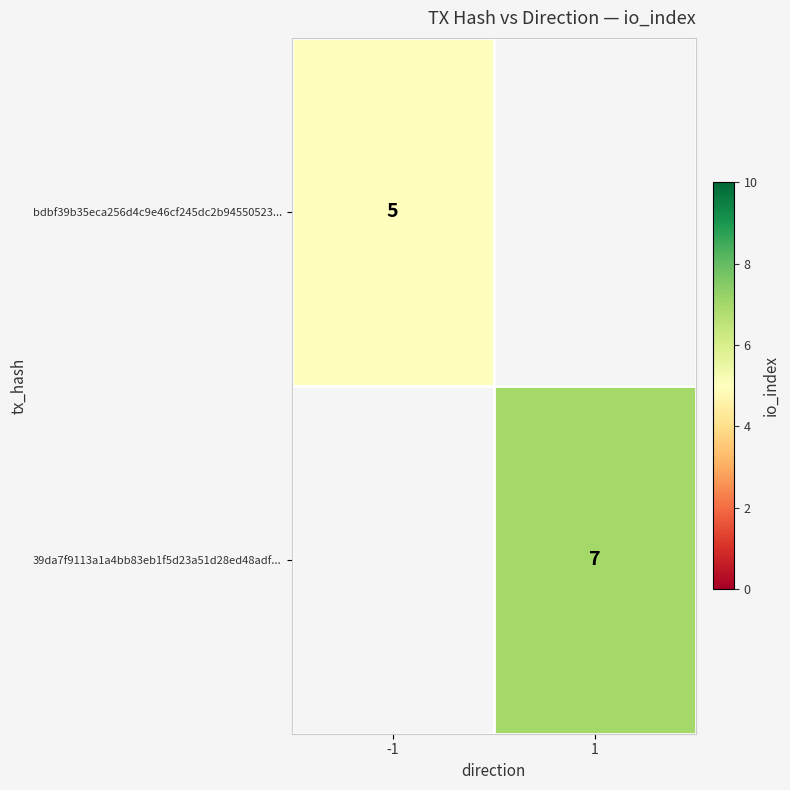

Is it true that bdbf39b35eca256d4c9e46cf245dc2b94550523... equals 1 at -1?

False